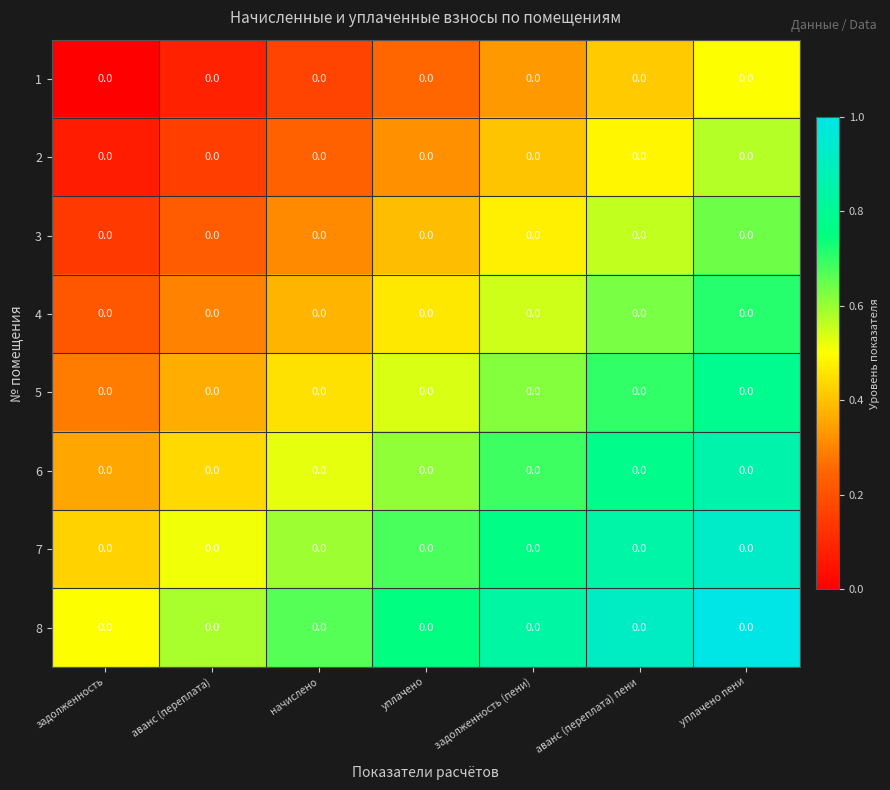

Is it true that 1 equals 0.4 at аванс (переплата) пени?

True